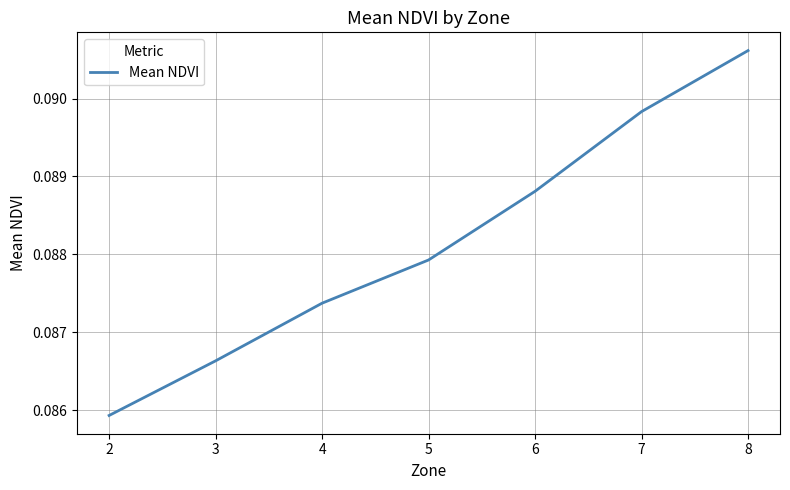

Which has a higher value, 2 or 4?

4